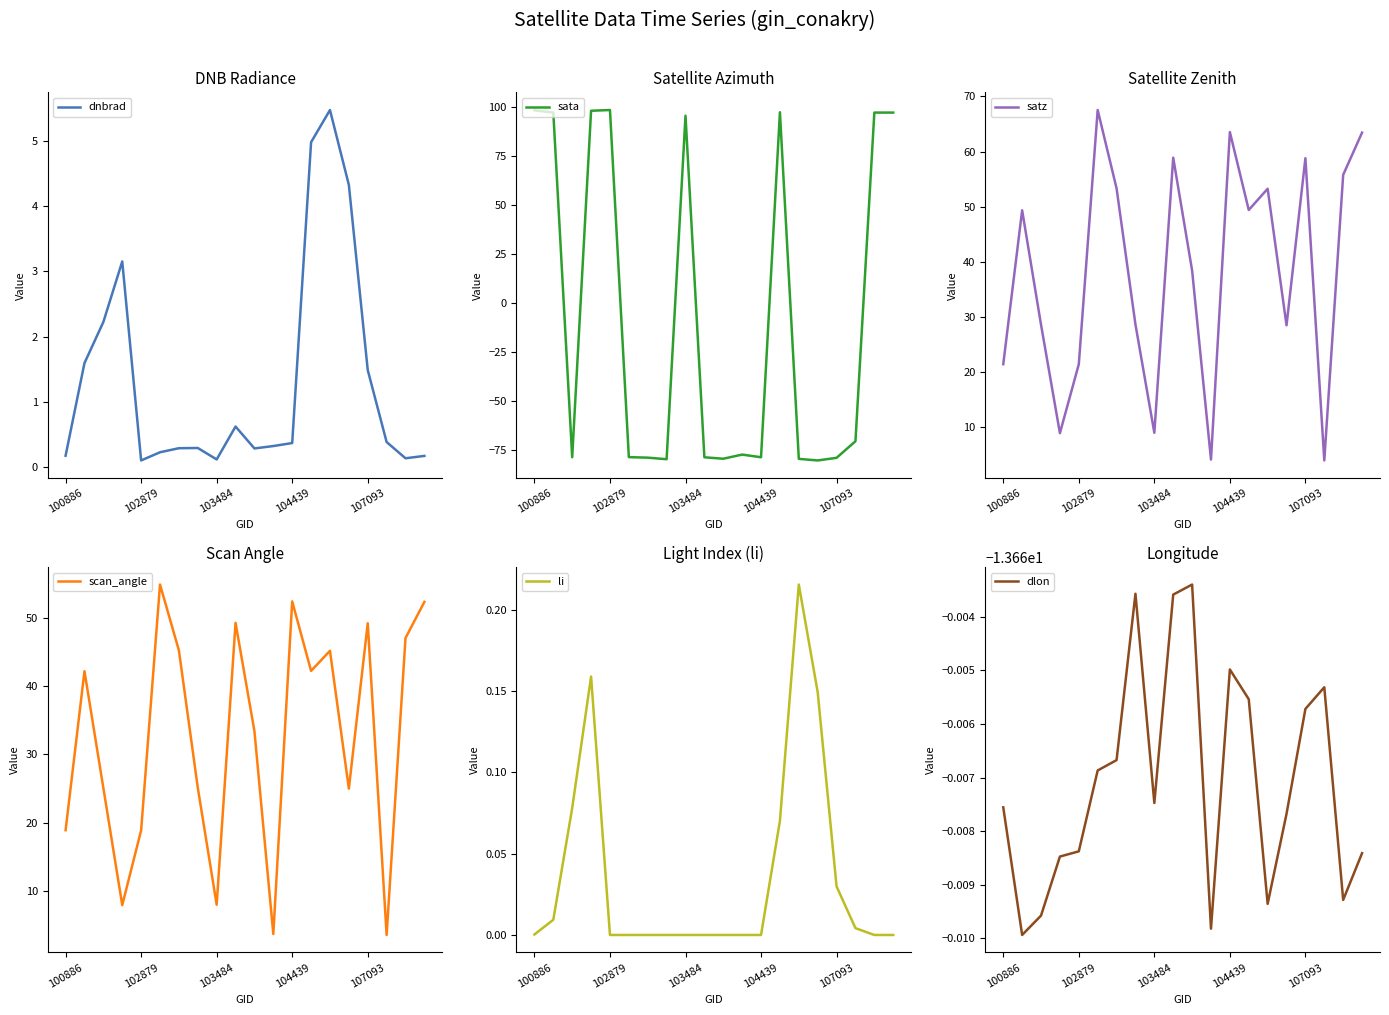

True or false: dnbrad has a value of 0.2 at 100886.

True